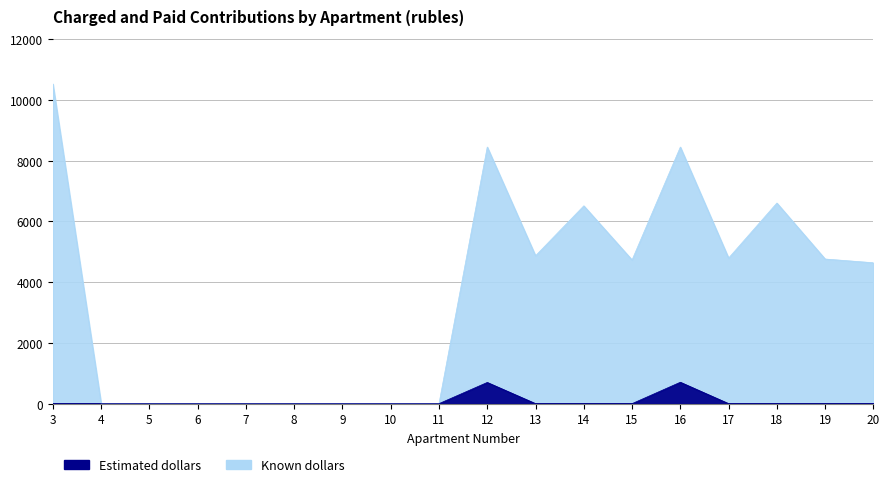

True or false: Known dollars has a value of -274.5 at 17.

False